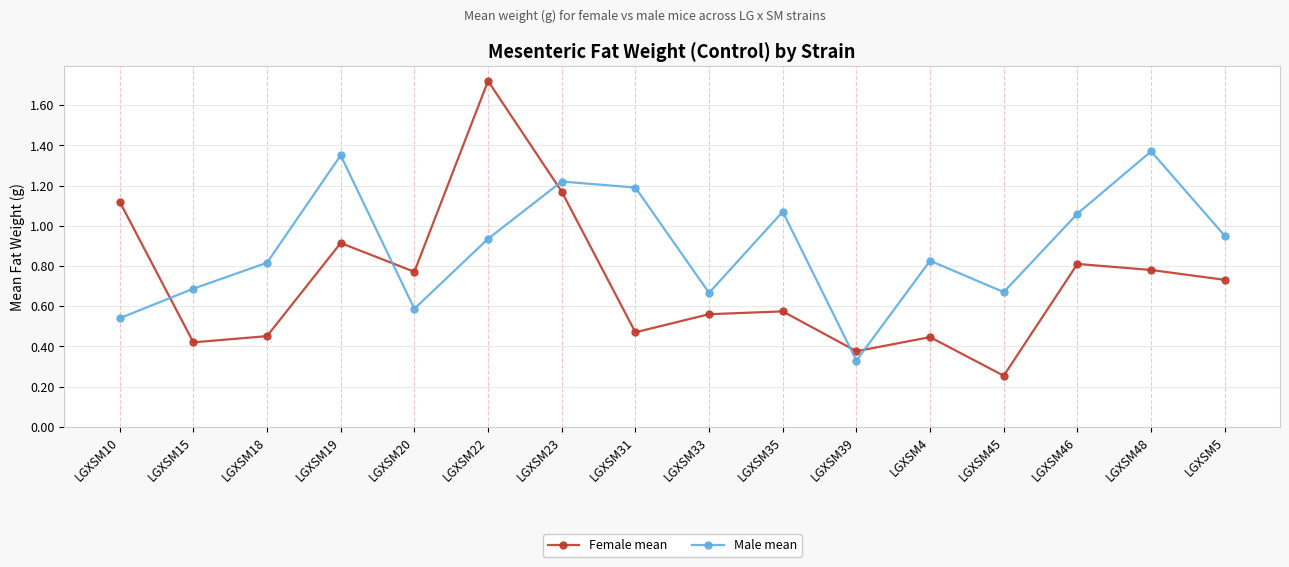

Which series has the largest total across all categories?

Male mean